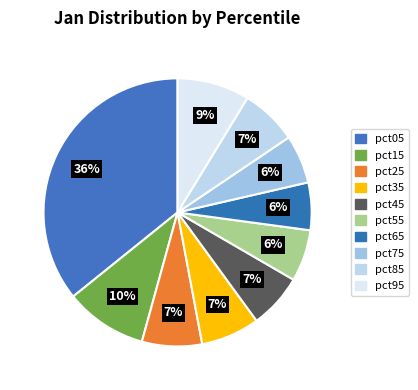

How much of the chart is everything except pct15?

90.1%